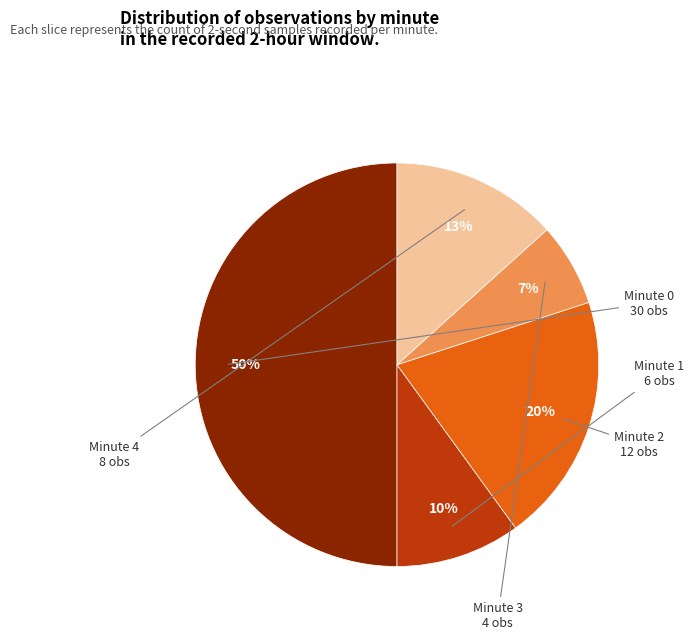

Combined, do Minute 3 and Minute 0 account for over 50%?

Yes